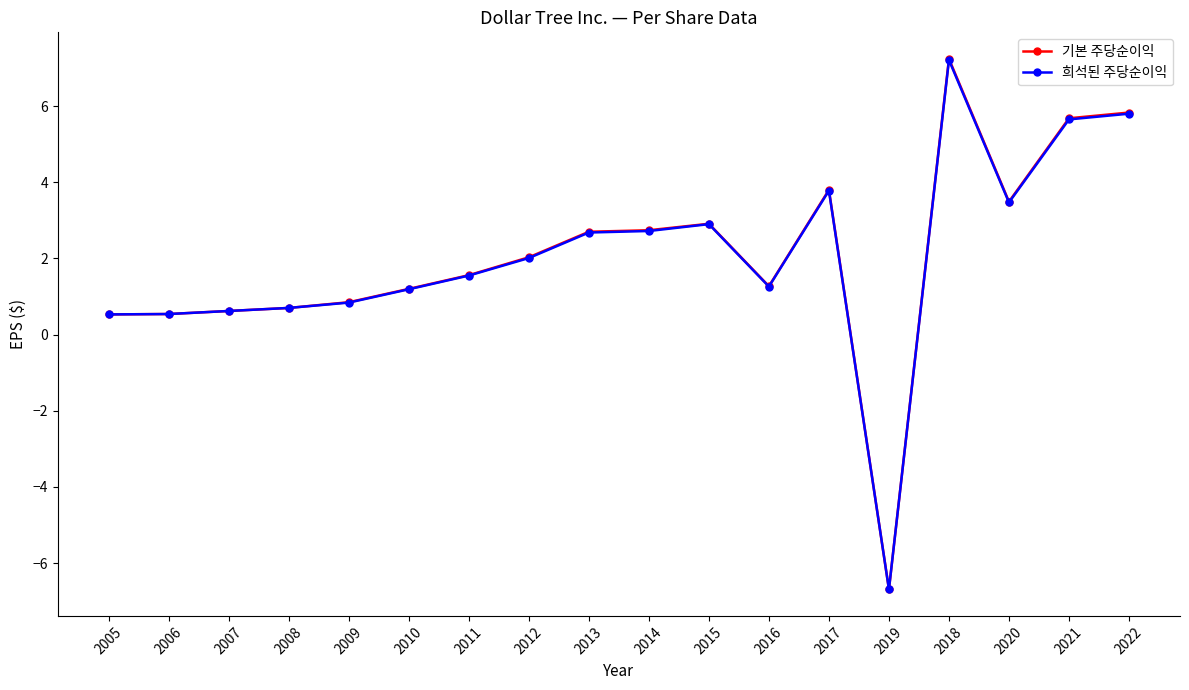

What position from the right is 2015?

8